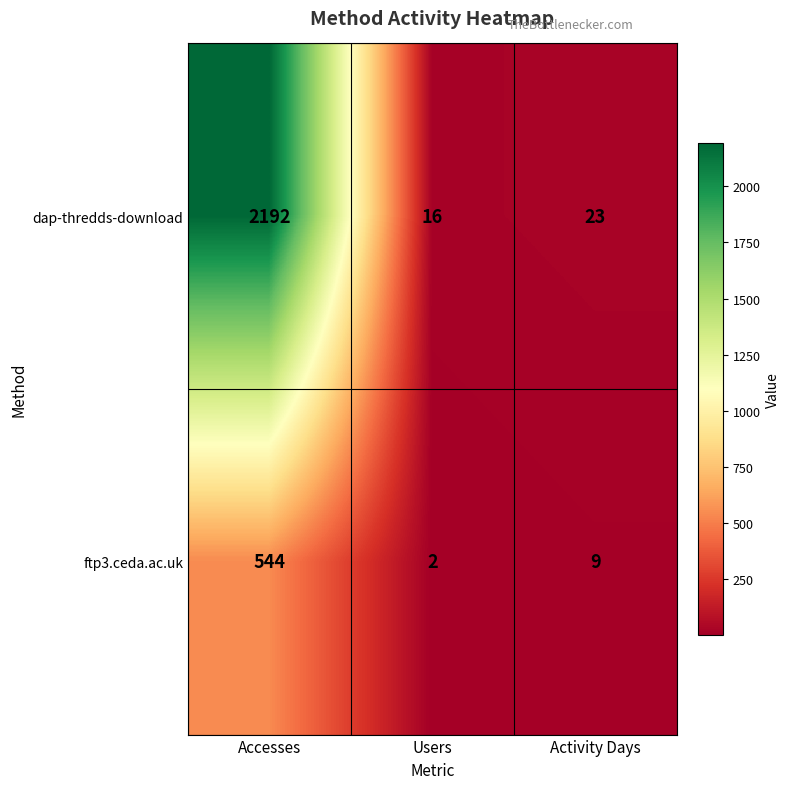

Reading left to right, extract all data points from this chart.

dap-thredds-download: 2192	16	23
ftp3.ceda.ac.uk: 544	2	9